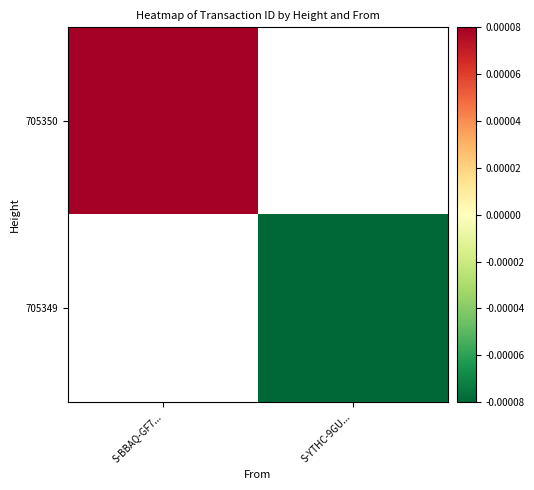

Which category has the lowest value in the 705349 series?

S-BBAQ-GF7...